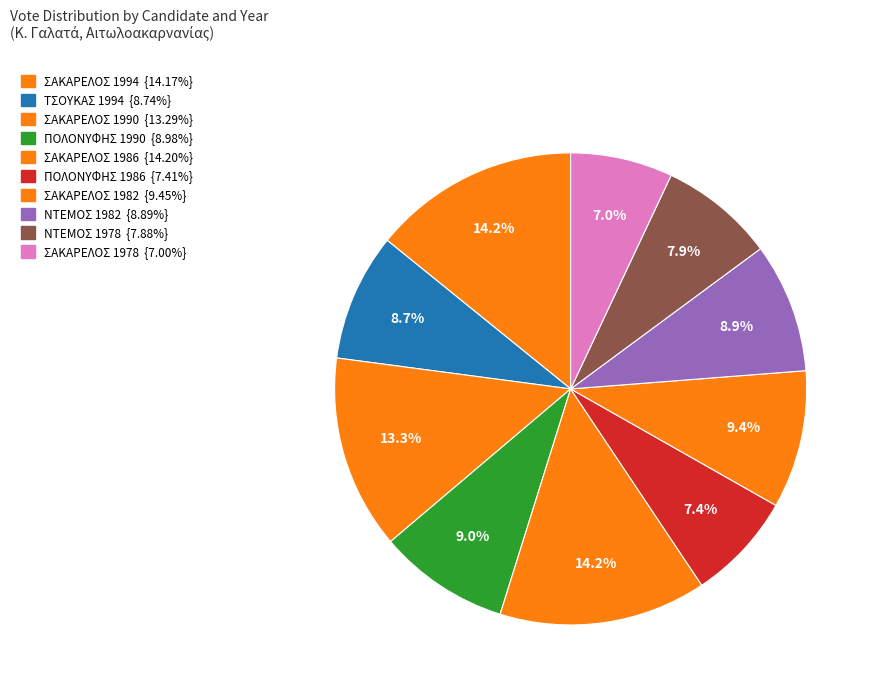

How many slices are in this pie chart?

10